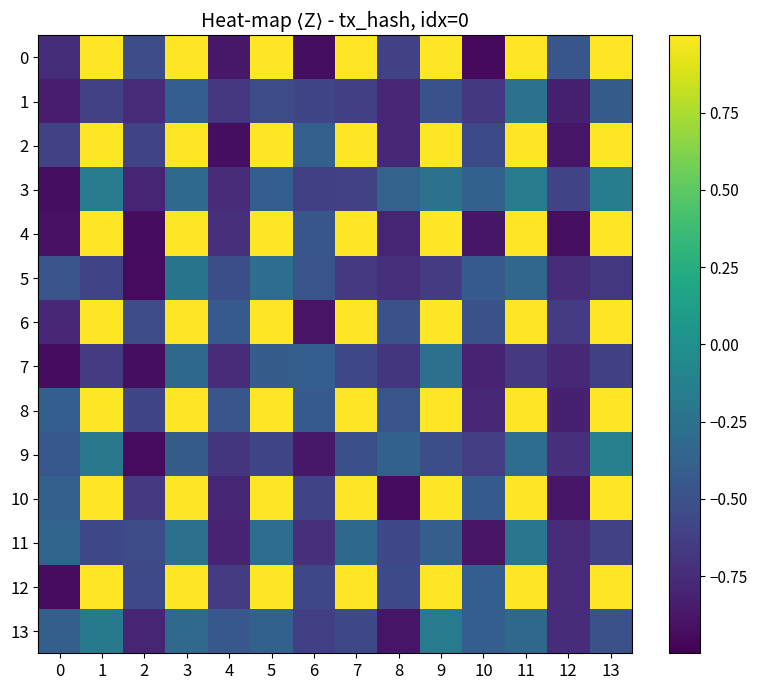

Which category has the highest value across all series?

1